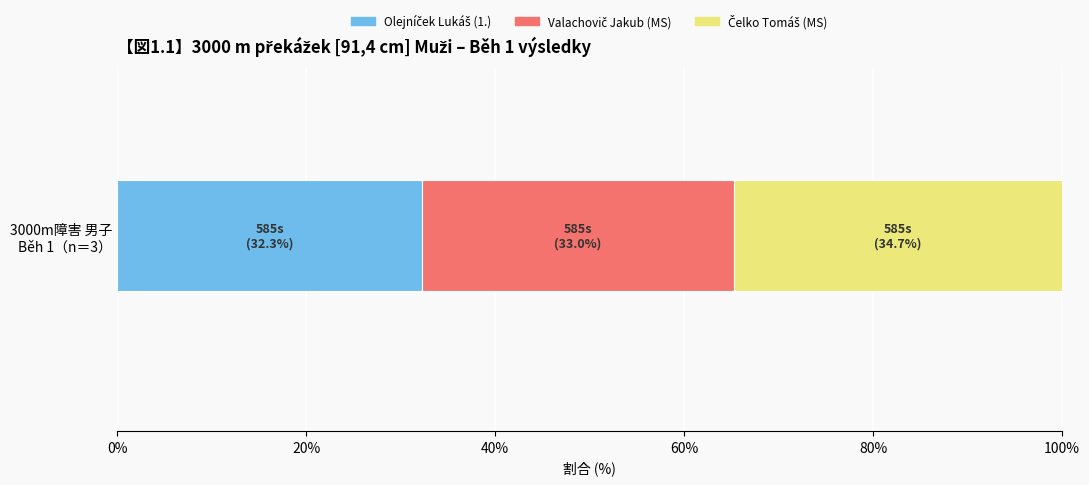

How many distinct data groups are displayed?

3